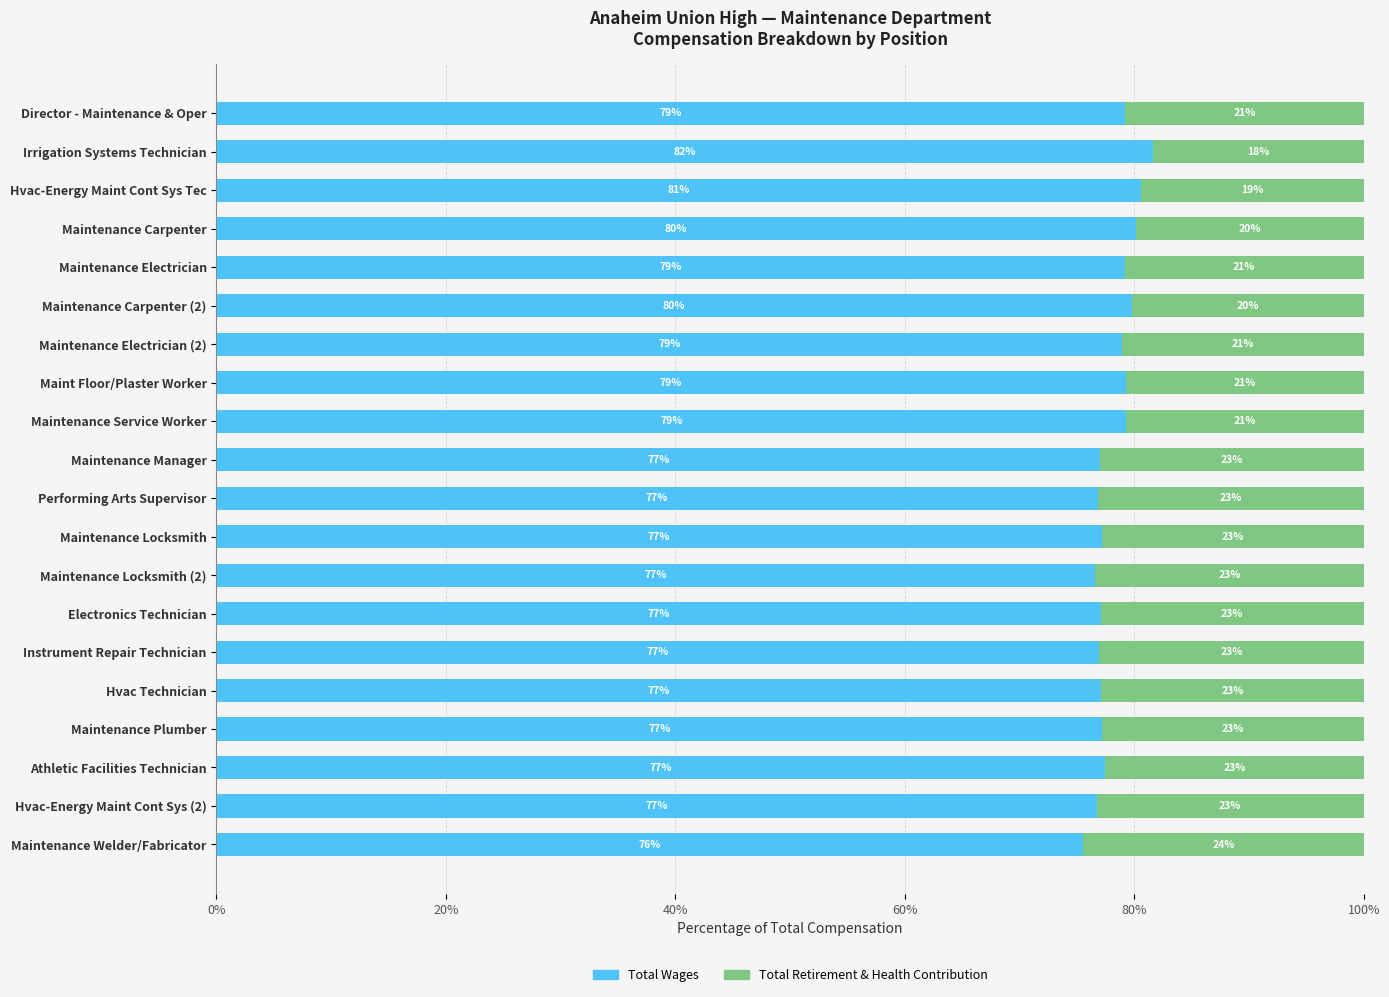

How many series are shown in this chart?

2